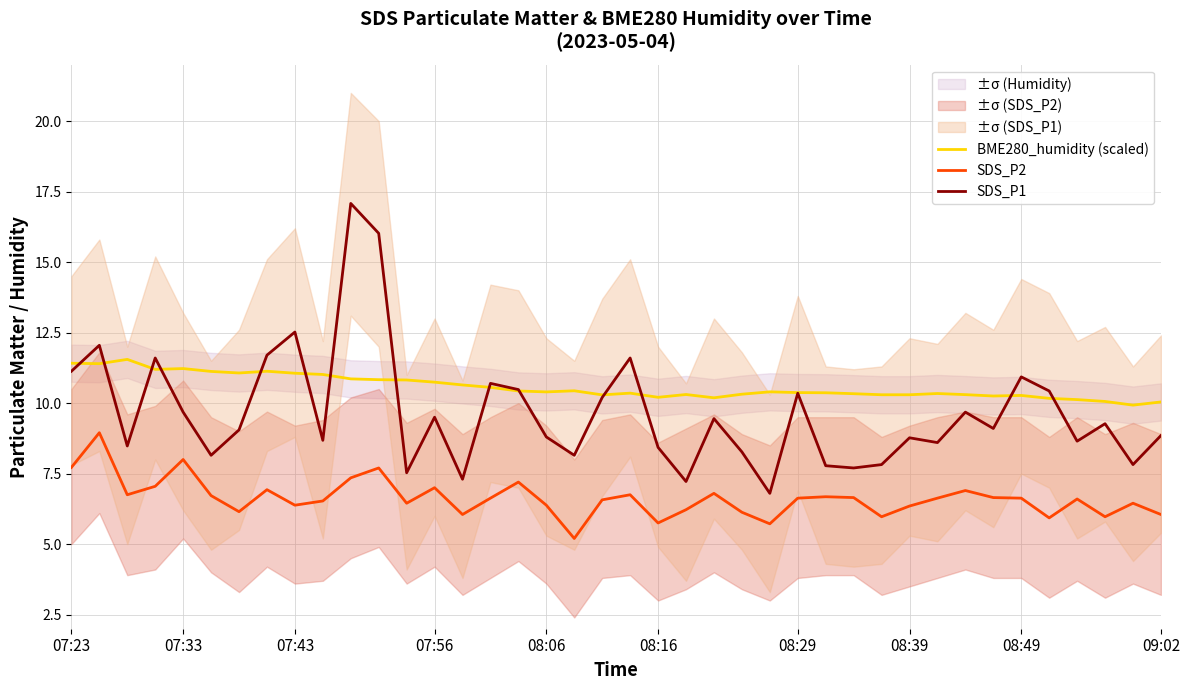

True or false: SDS_P2 and BME280_humidity (scaled) cross at least once.

False